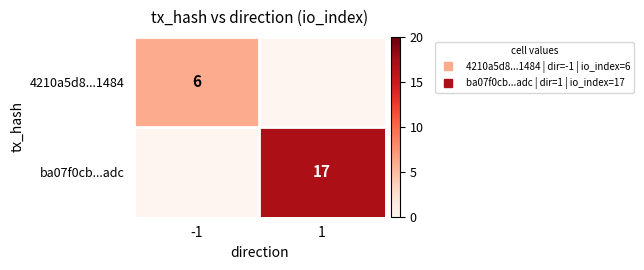

At which label does 4210a5d8...1484 reach its minimum?

1